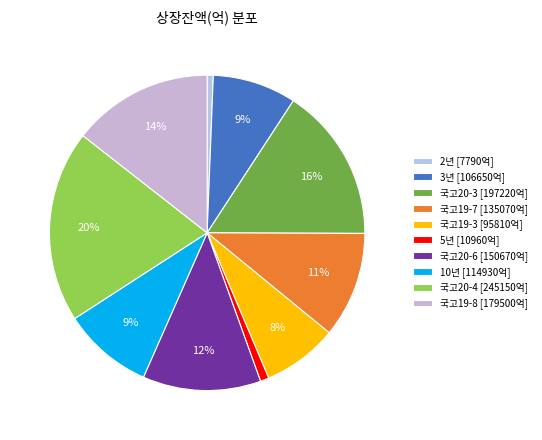

Which slice is the largest?

국고20-4